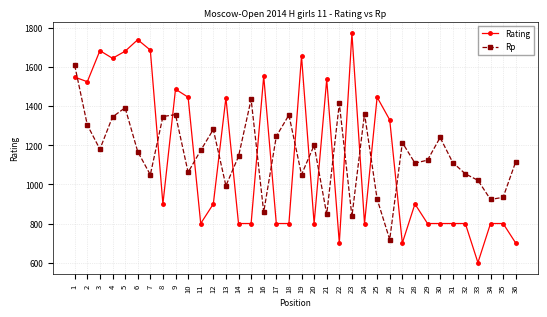

Rank the series by their maximum value, from lowest to highest.

Rp, Rating